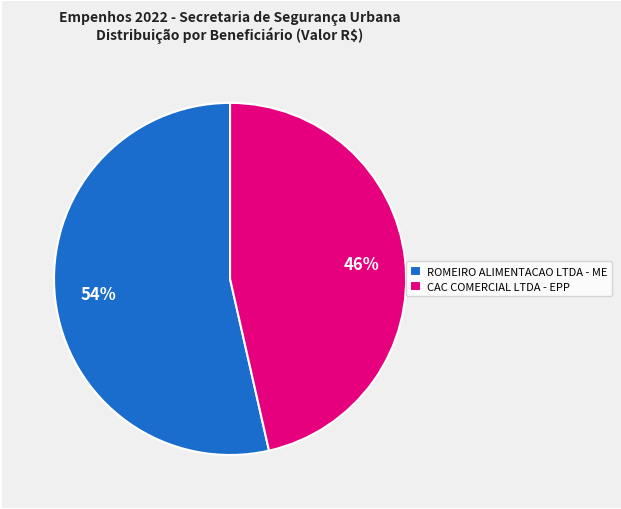

True or false: CAC COMERCIAL LTDA - EPP accounts for 46% of the total.

True